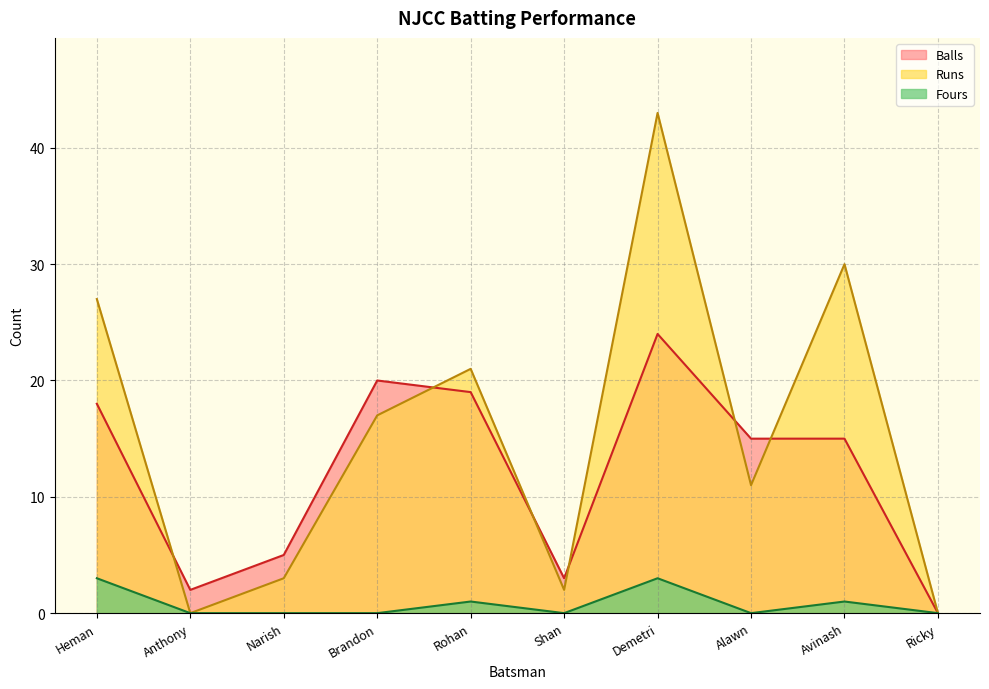

How many interior local valleys does the Fours series have?

2